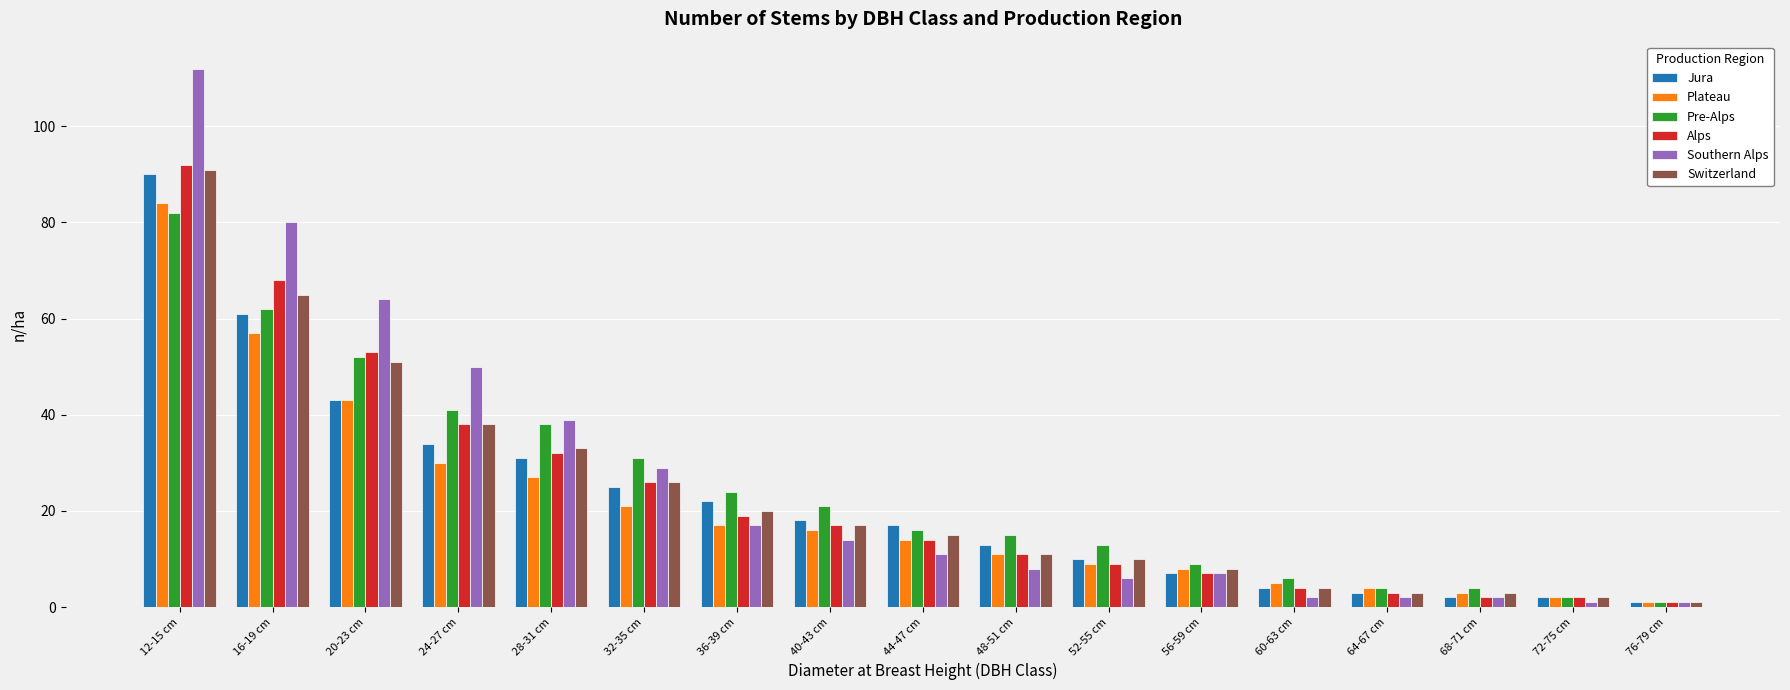

At which category is the sum across all series the highest?

12-15 cm